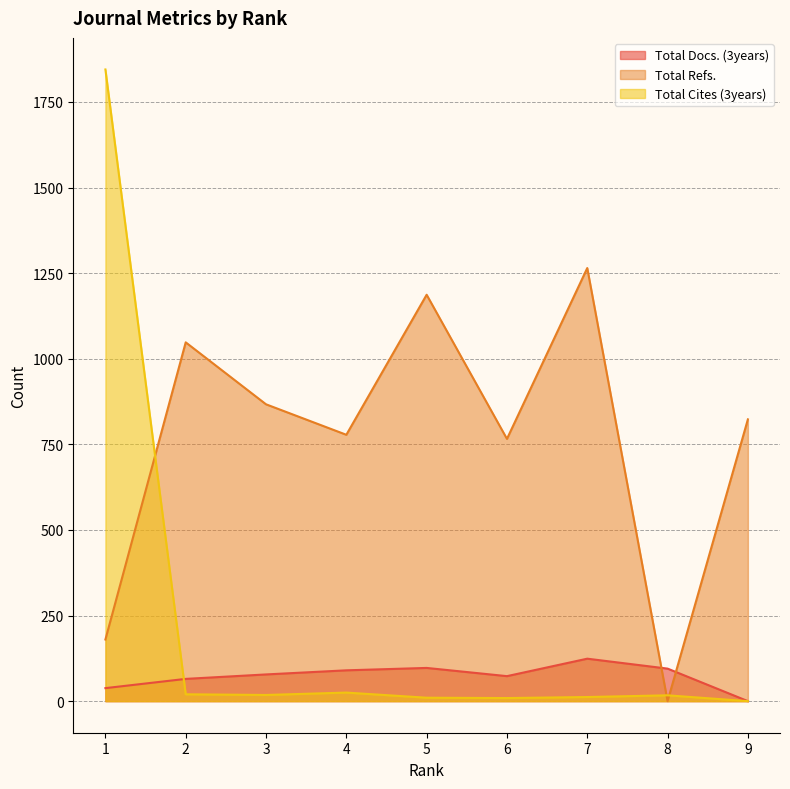

At which category does the chart reach its peak across all series?

1